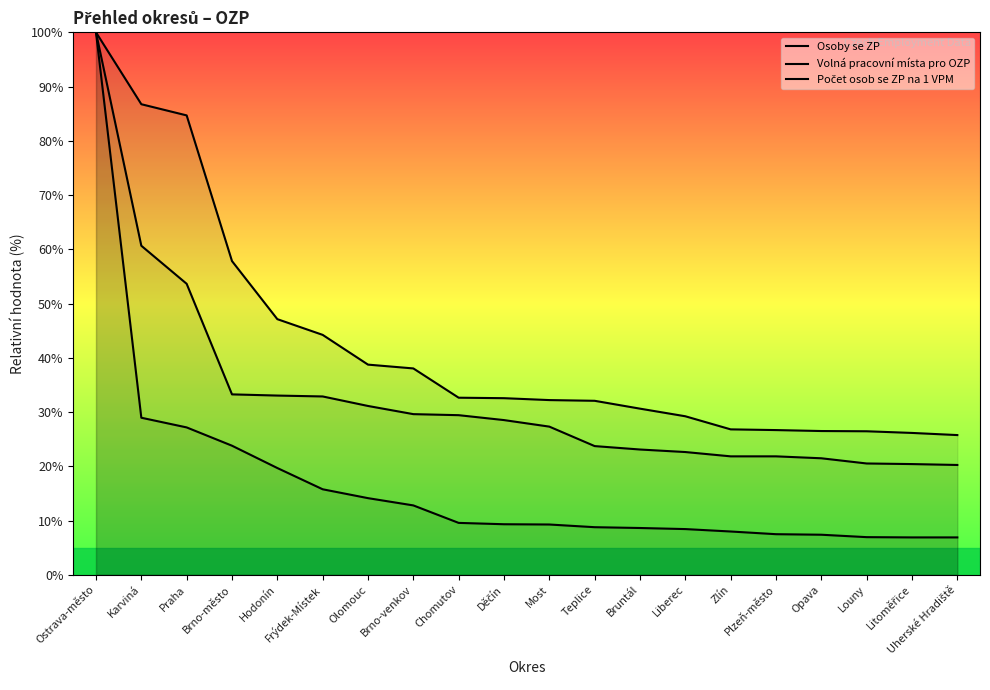

What is the average value of the Osoby se ZP series?

42.3